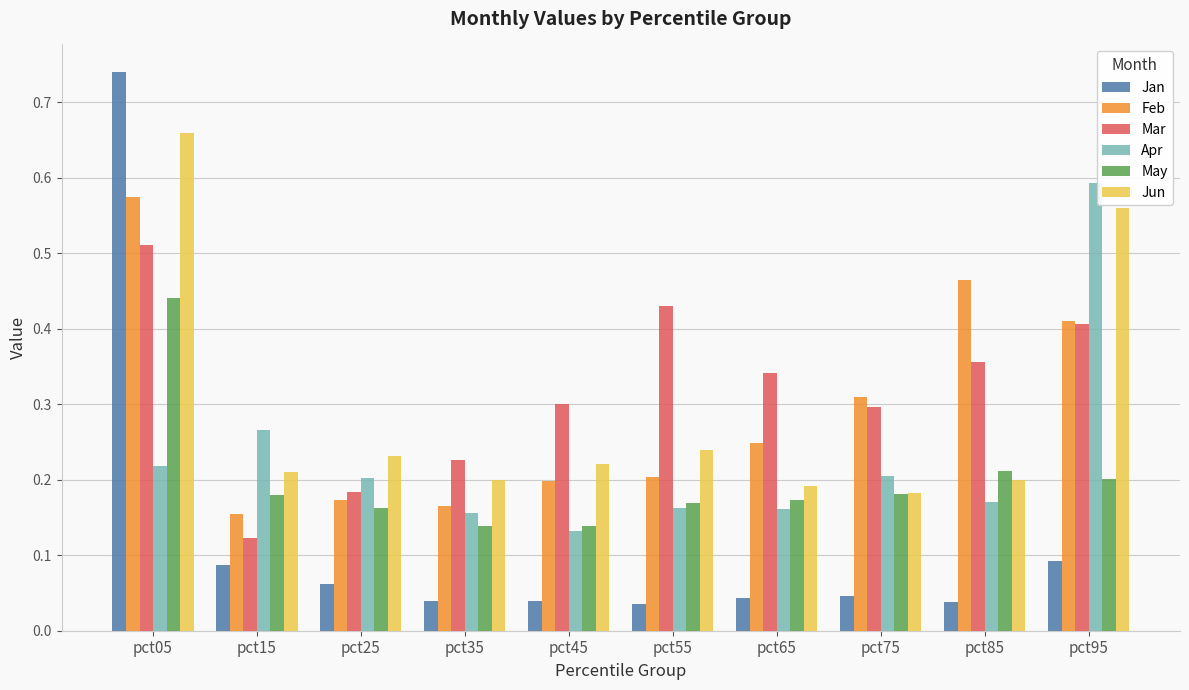

What is the sum of all Apr values?

2.3